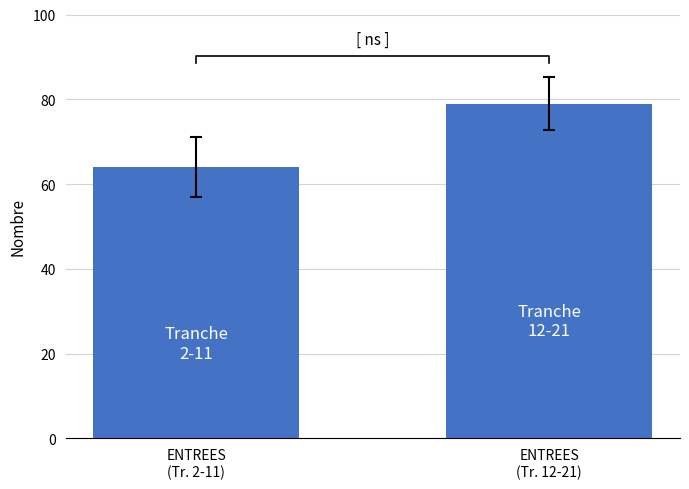

What is the ratio of the value at ENTREES
(Tr. 2-11) to the value at ENTREES
(Tr. 12-21)?

0.8